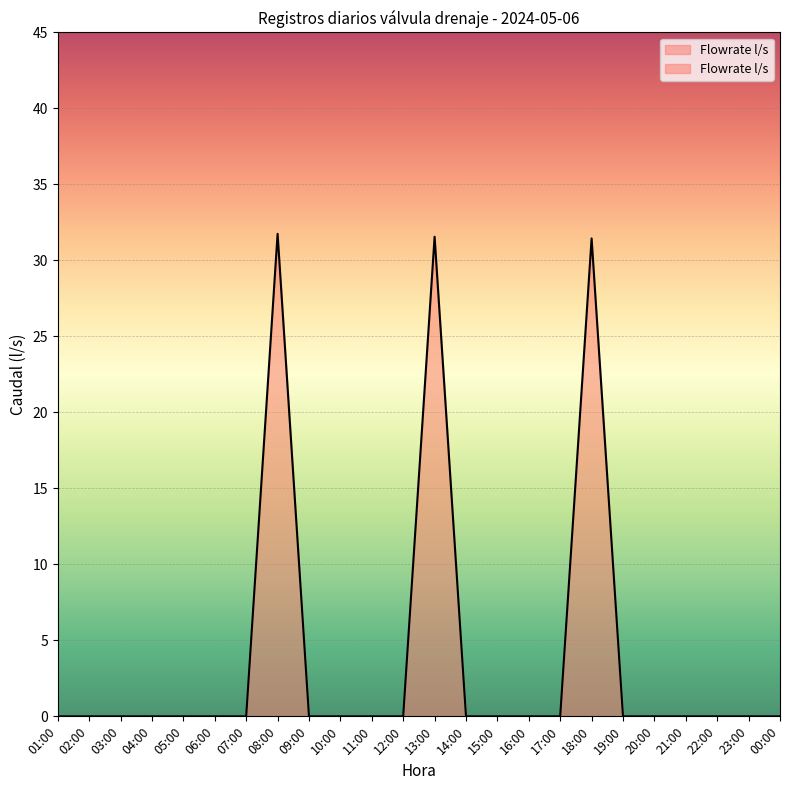

How many distinct data groups are displayed?

1